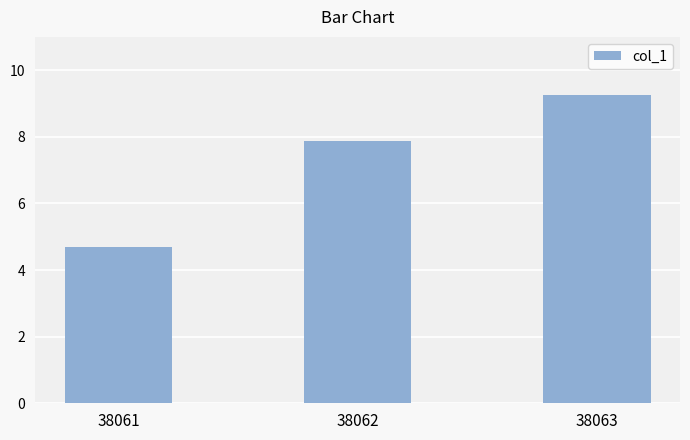

What is the ratio of the value at 38063 to the value at 38062?

1.2